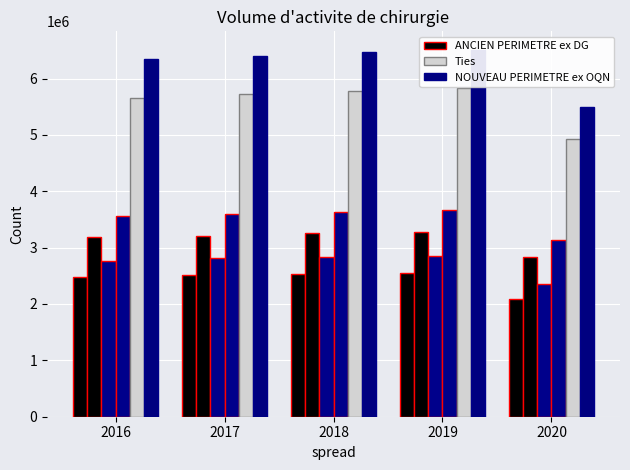

Which category has the highest value across all series?

2019